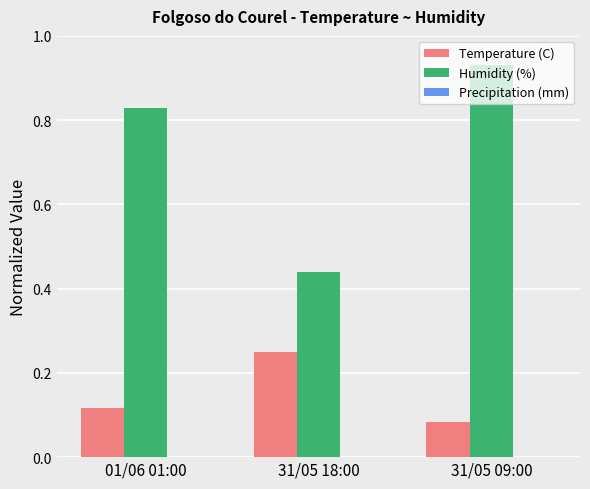

Between 01/06 01:00 and 31/05 18:00, which series saw the biggest shift?

Humidity (%)